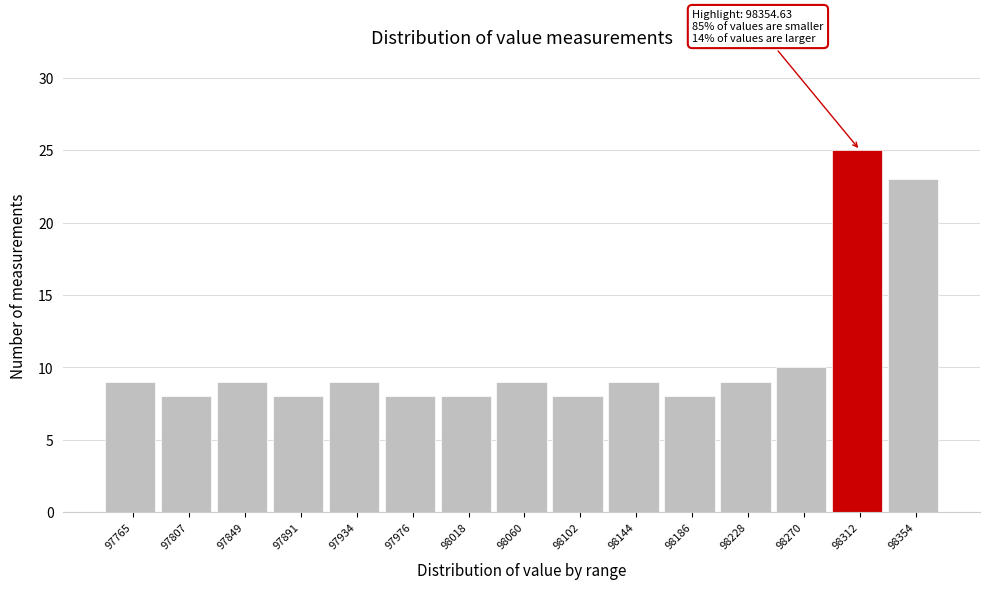

Reading left to right, list all the values displayed in this chart.

97765=9	97807=8	97849=9	97891=8	97934=9	97976=8	98018=8	98060=9	98102=8	98144=9	98186=8	98228=9	98270=10	98312=25	98354=23